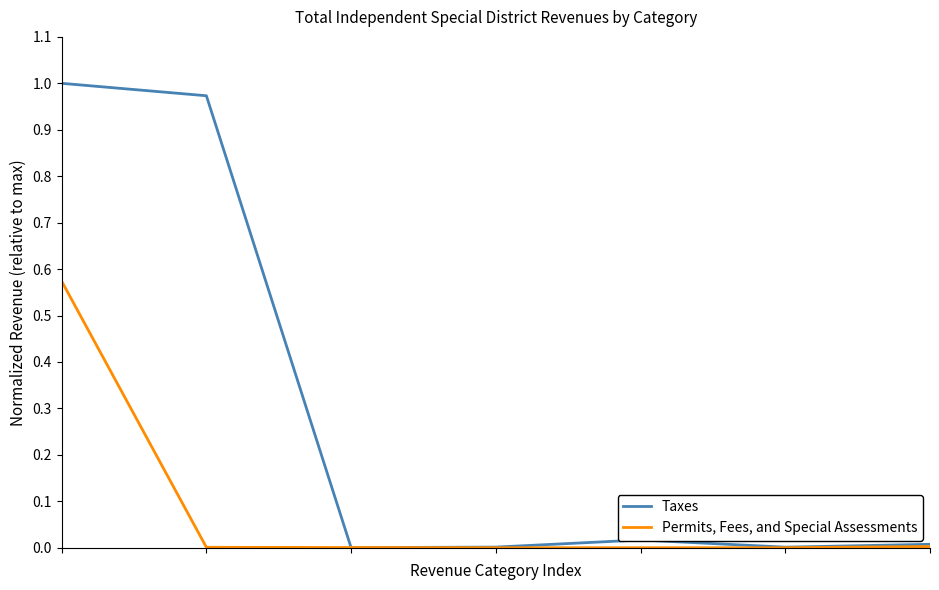

Rank the series by their average value, from lowest to highest.

Permits, Fees, and Special Assessments, Taxes